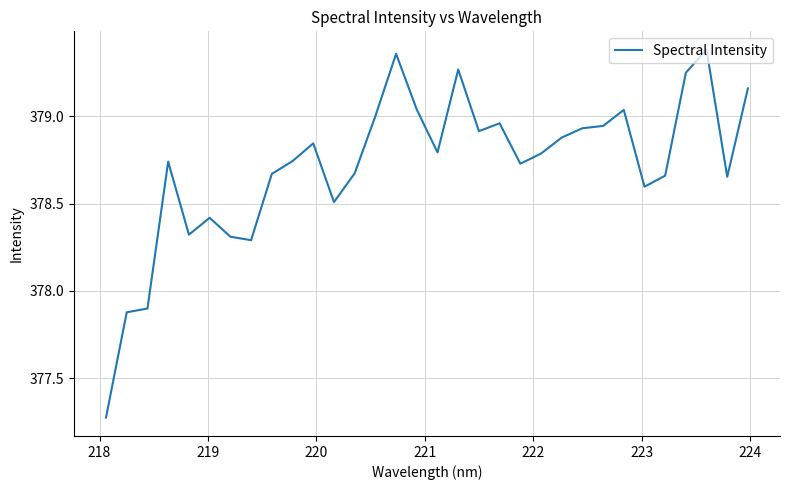

How many lines are shown in the chart?

1